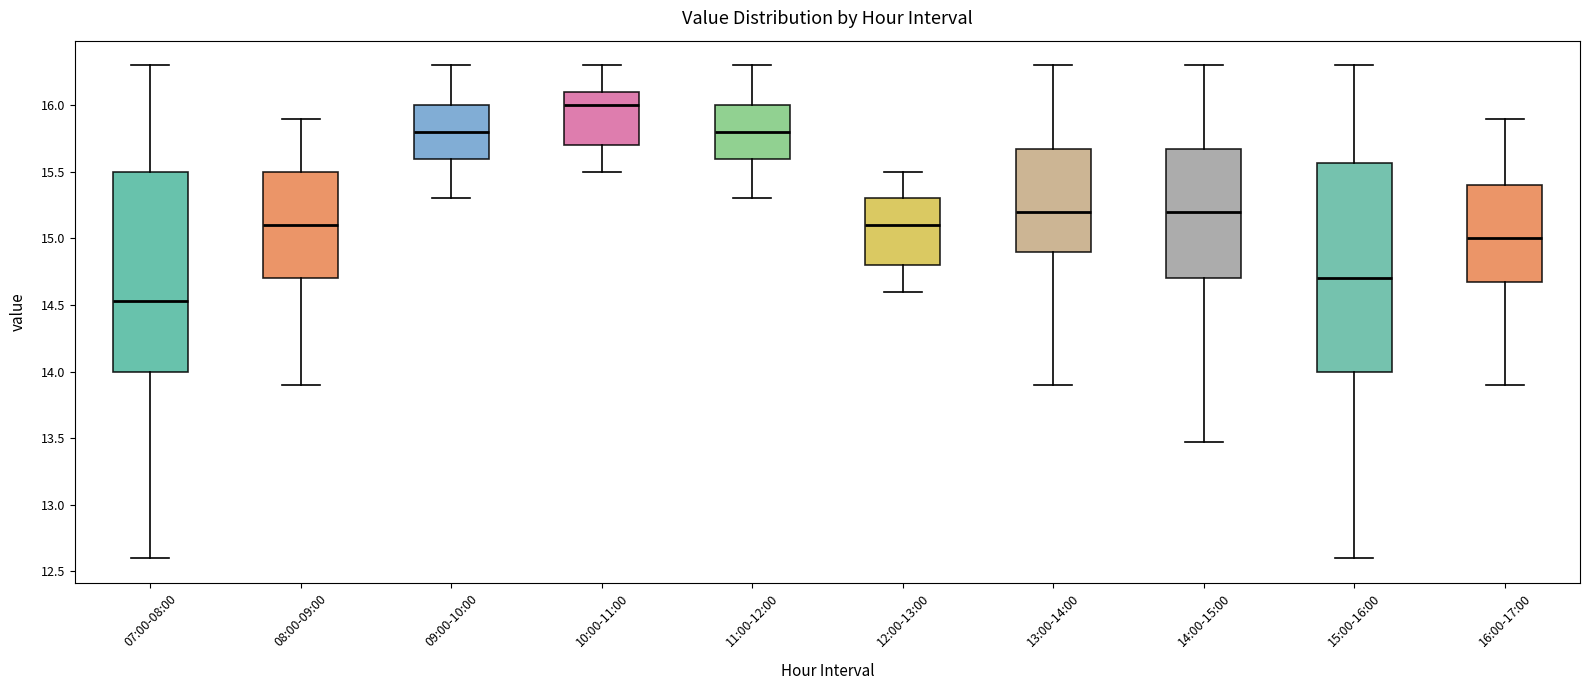

Where does the upper whisker of the box for 10:00-11:00 end on the y-axis? The values are not printed on the chart, so give them approximately, as read against the axis.

16.30